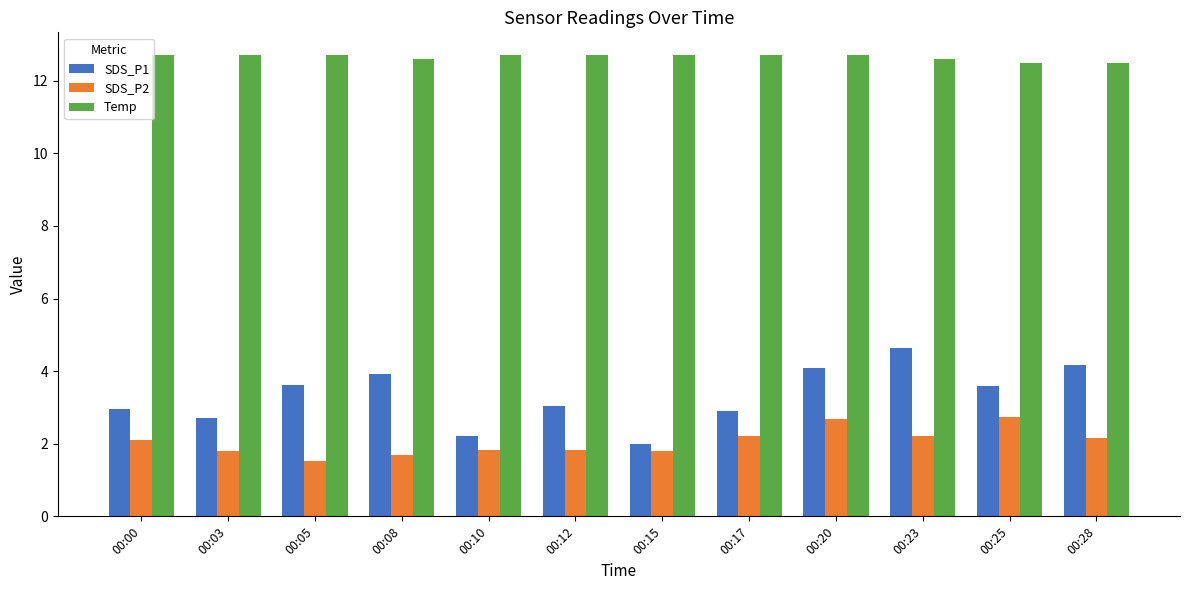

What are all the series names shown in the legend?

SDS_P1, SDS_P2, Temp